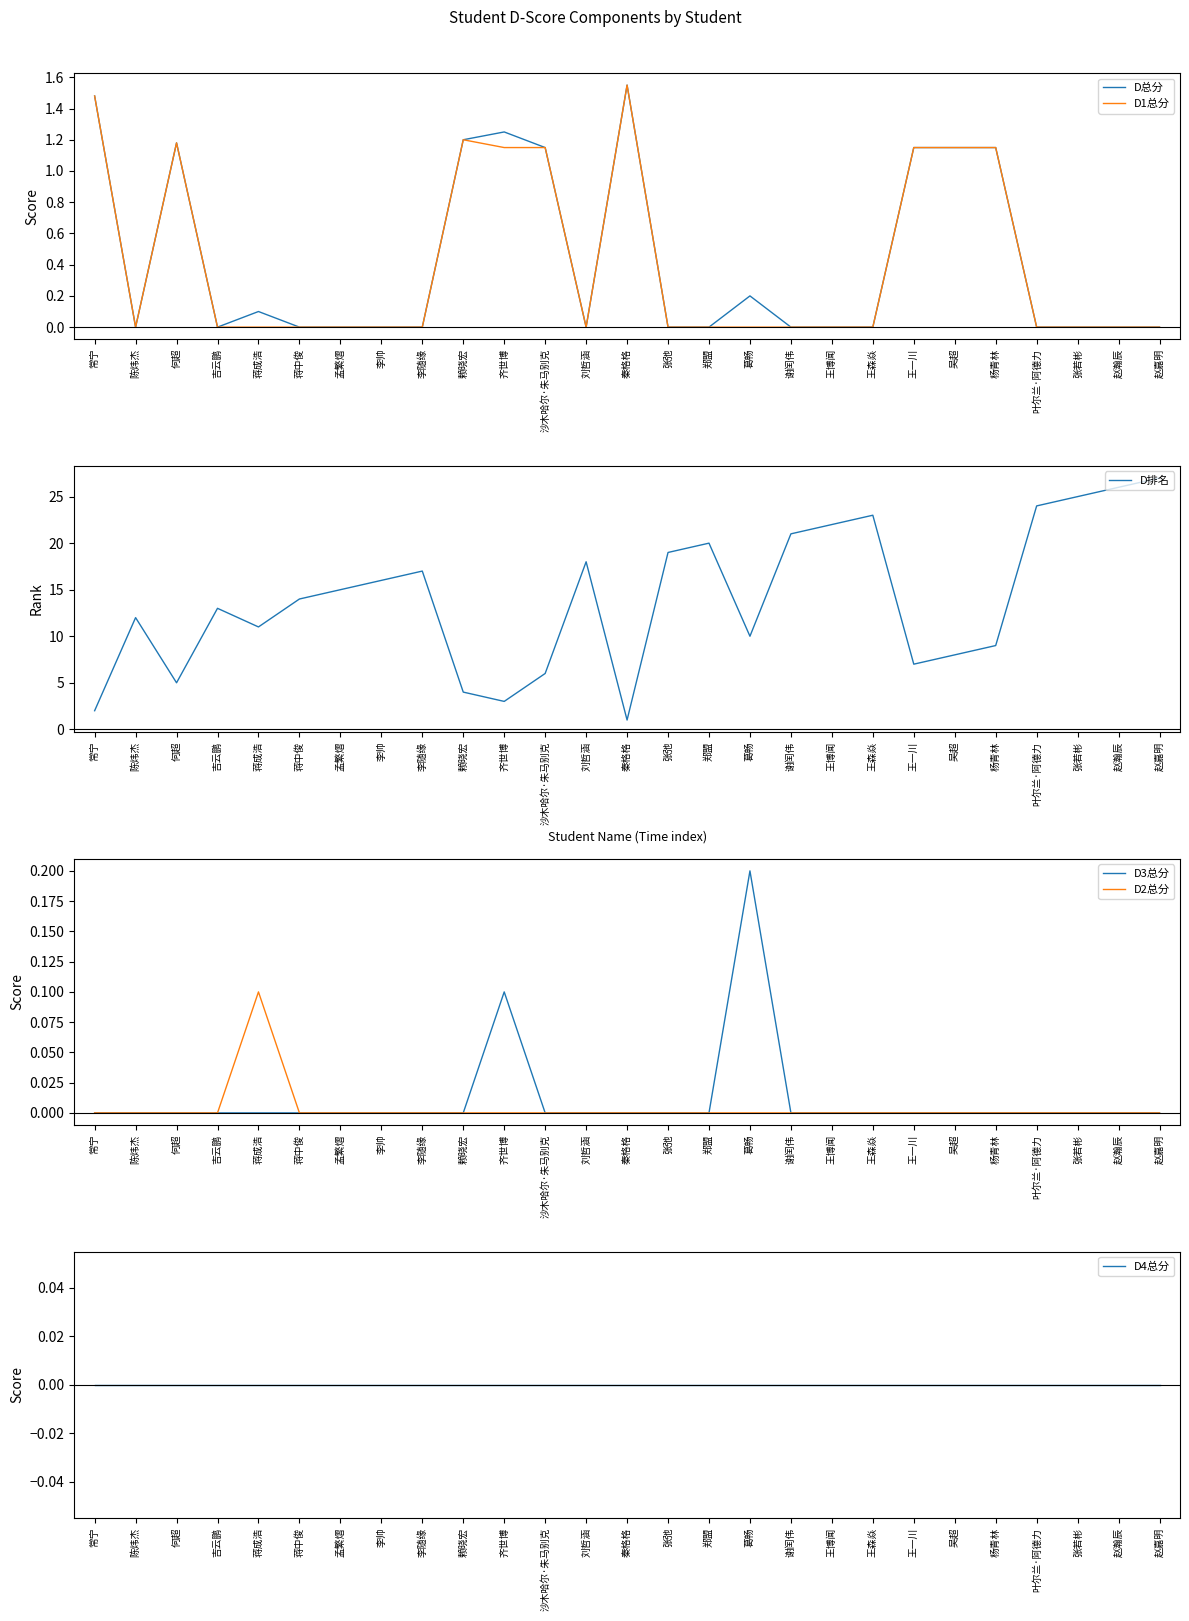

What is the sum of all D总分 values?

11.6